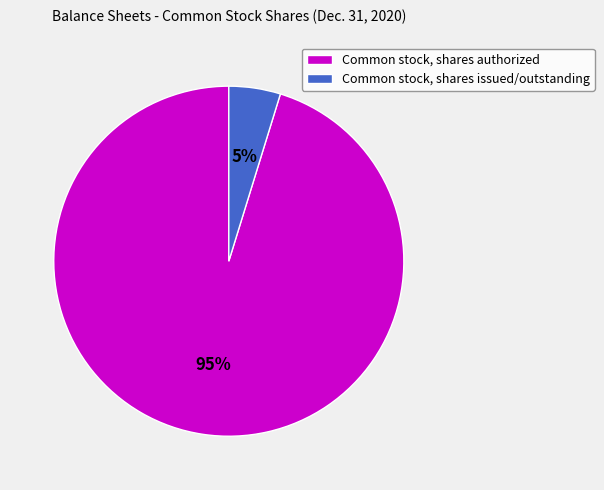

Combined, do Common stock, shares issued/outstanding and Common stock, shares authorized account for over 50%?

Yes